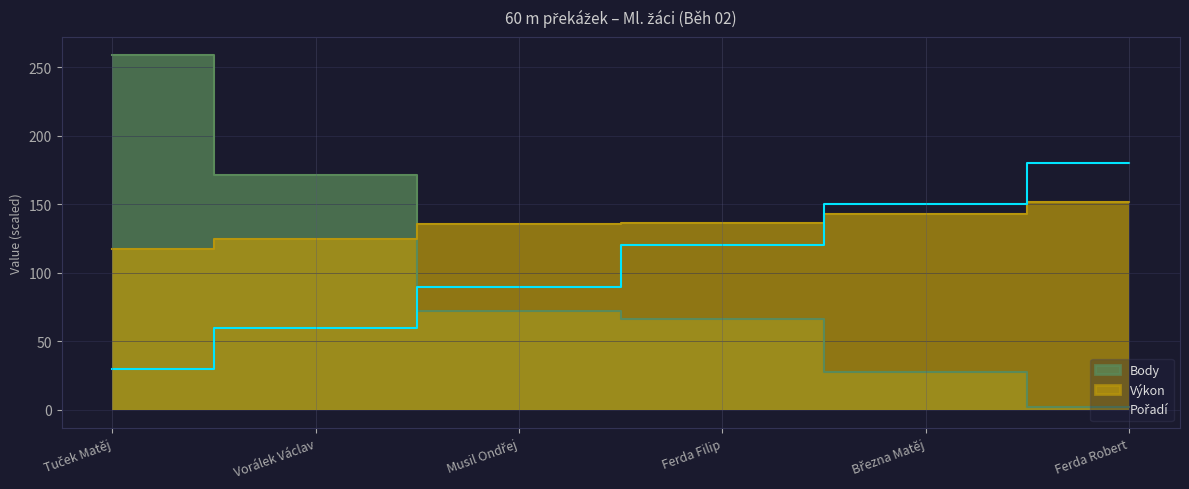

Is the value of Výkon at Ferda Robert greater than the value of Body at Března Matěj?

Yes